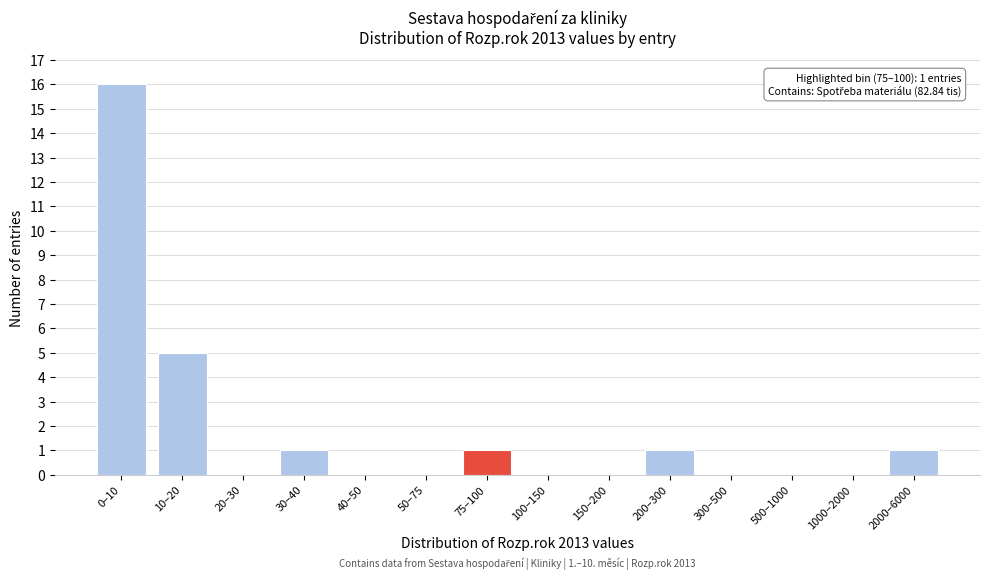

Reading right to left, extract all data points from this chart.

2000–6000=1	1000–2000=0	500–1000=0	300–500=0	200–300=1	150–200=0	100–150=0	75–100=1	50–75=0	40–50=0	30–40=1	20–30=0	10–20=5	0–10=16